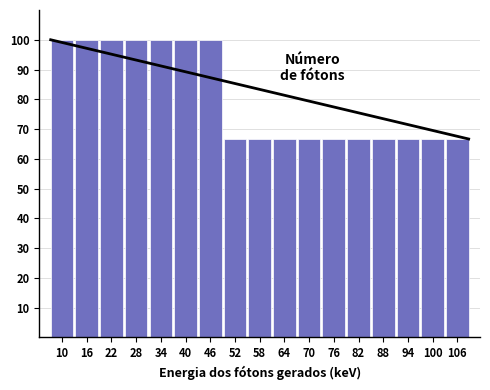

Reading right to left, transcribe all the data shown in this chart.

106=66.7	100=66.7	94=66.7	88=66.7	82=66.7	76=66.7	70=66.7	64=66.7	58=66.7	52=66.7	46=100.0	40=100.0	34=100.0	28=100.0	22=100.0	16=100.0	10=100.0